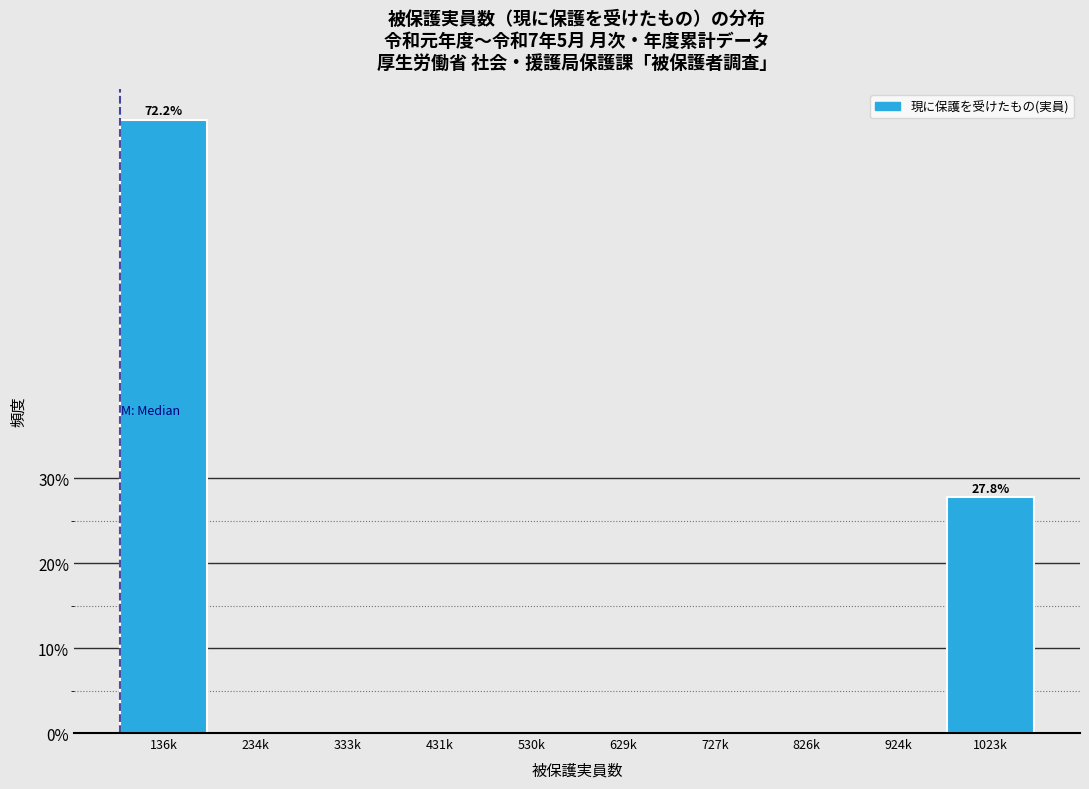

Reading left to right, transcribe all the data shown in this chart.

136k=72.2	234k=0.0	333k=0.0	431k=0.0	530k=0.0	629k=0.0	727k=0.0	826k=0.0	924k=0.0	1023k=27.8